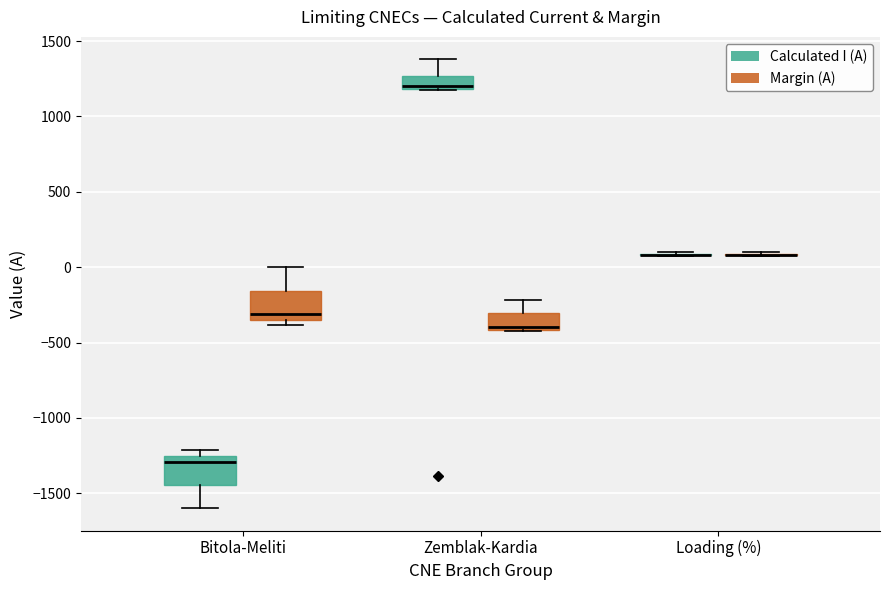

Reading left to right, read every box against the y-axis: the position of its median line, the range the box covers, and the ends of its whiskers. The values are not printed on the chart, so give them approximately, as read against the axis.

Bitola-Meliti (Calculated I (A)): median -1300, box -1450 to -1250, whiskers -1600 to -1200
Bitola-Meliti (Margin (A)): median -300, box -350 to -150, whiskers -400 to 0
Zemblak-Kardia (Calculated I (A)): median 1200 (just above the box's lower edge), box 1200 to 1250, whiskers 1200 to 1400
Zemblak-Kardia (Margin (A)): median -400 (just above the box's lower edge), box -400 to -300, whiskers -400 to -200
Loading (%) (Calculated I (A)): box collapsed to a line at 100, whiskers 100 to 100
Loading (%) (Margin (A)): box collapsed to a line at 100, whiskers 100 to 100